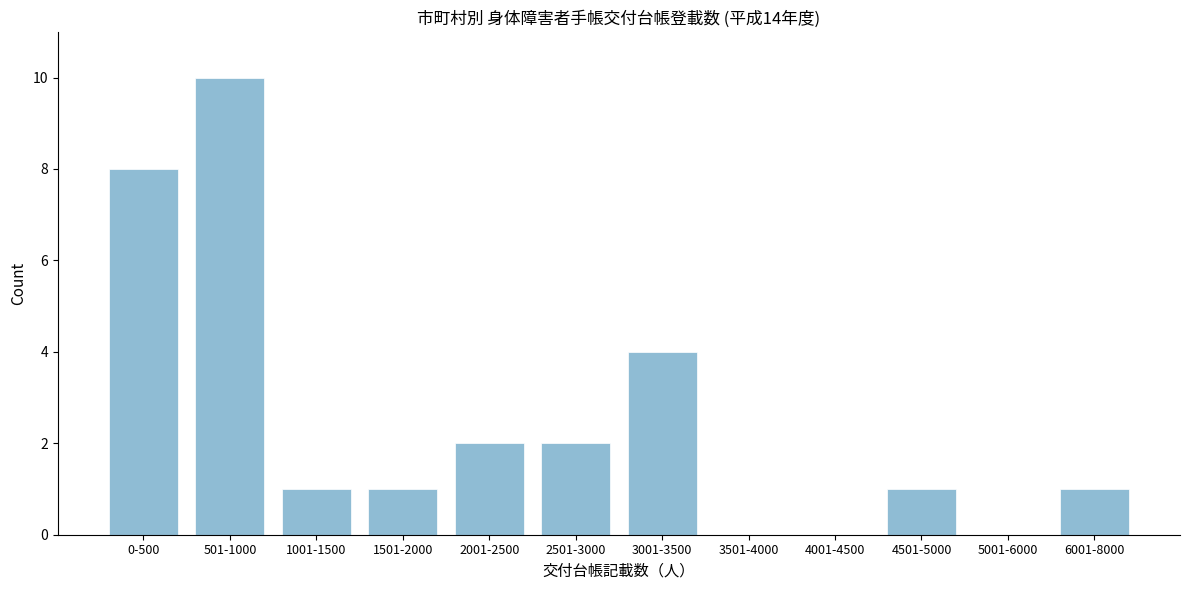

Reading right to left, extract all data points from this chart.

6001-8000=1	5001-6000=0	4501-5000=1	4001-4500=0	3501-4000=0	3001-3500=4	2501-3000=2	2001-2500=2	1501-2000=1	1001-1500=1	501-1000=10	0-500=8